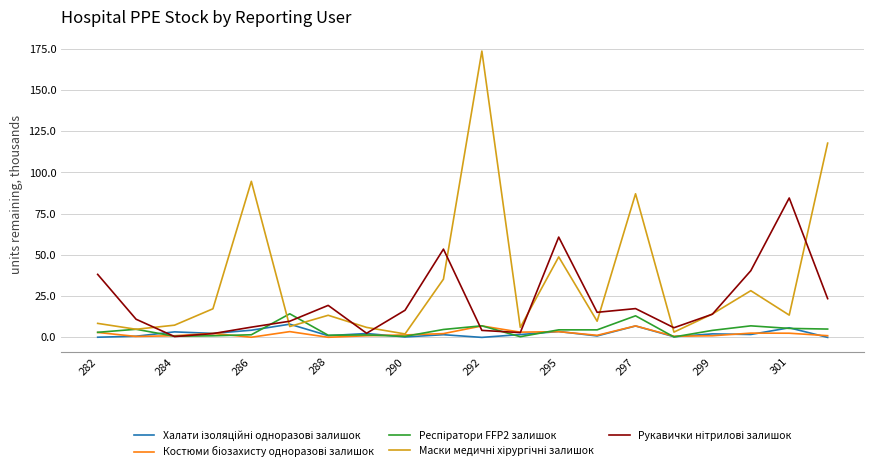

What is the maximum value shown in the chart?

173.6